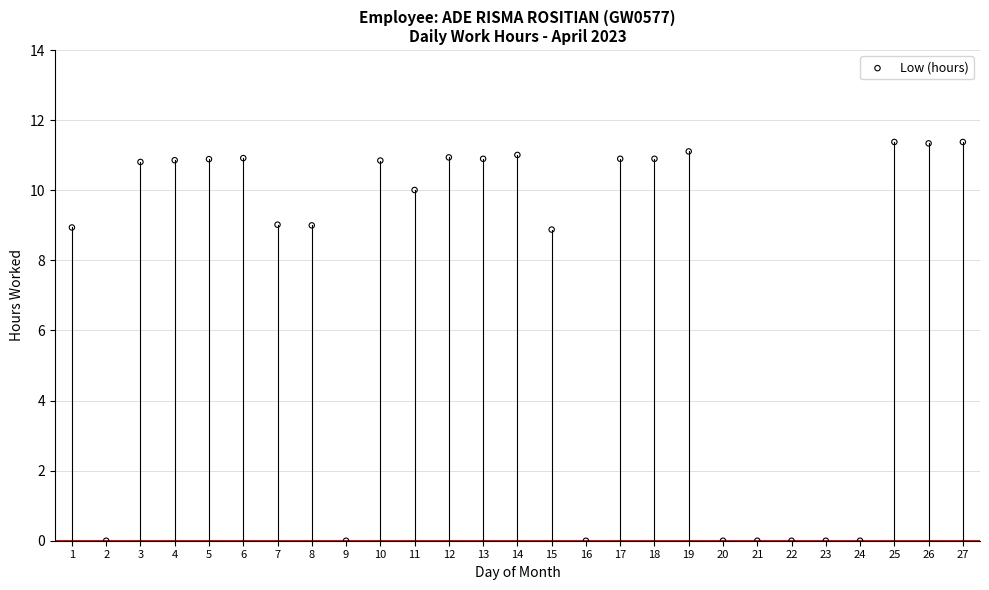

Count the number of points in this scatter plot.

27